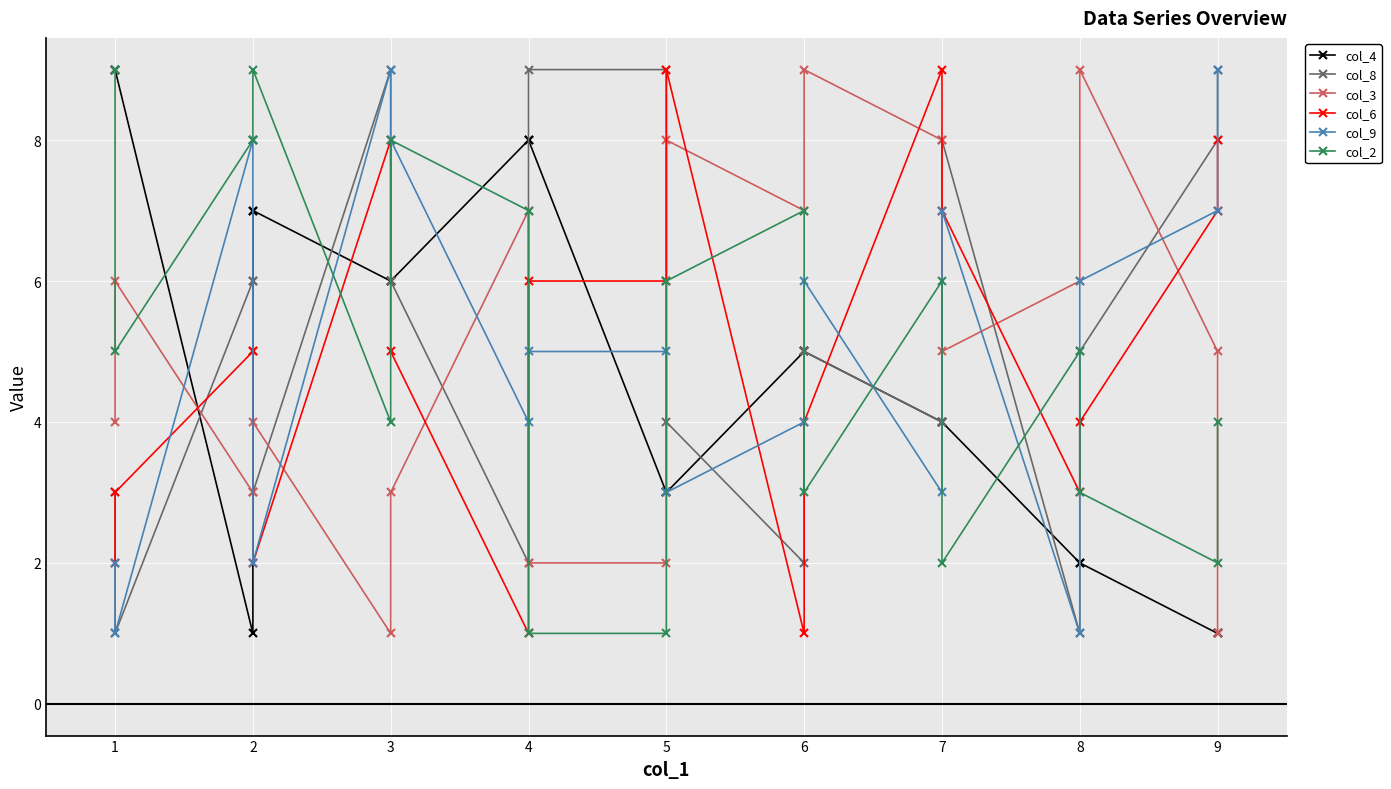

Which series ends up on top after the final intersection of col_4 and col_8?

col_8